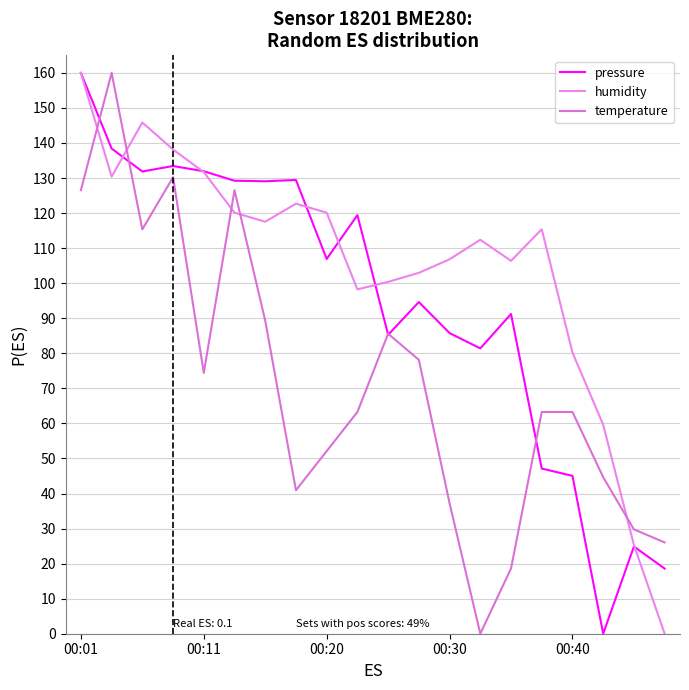

At how many categories does at least one series exceed 145?

3